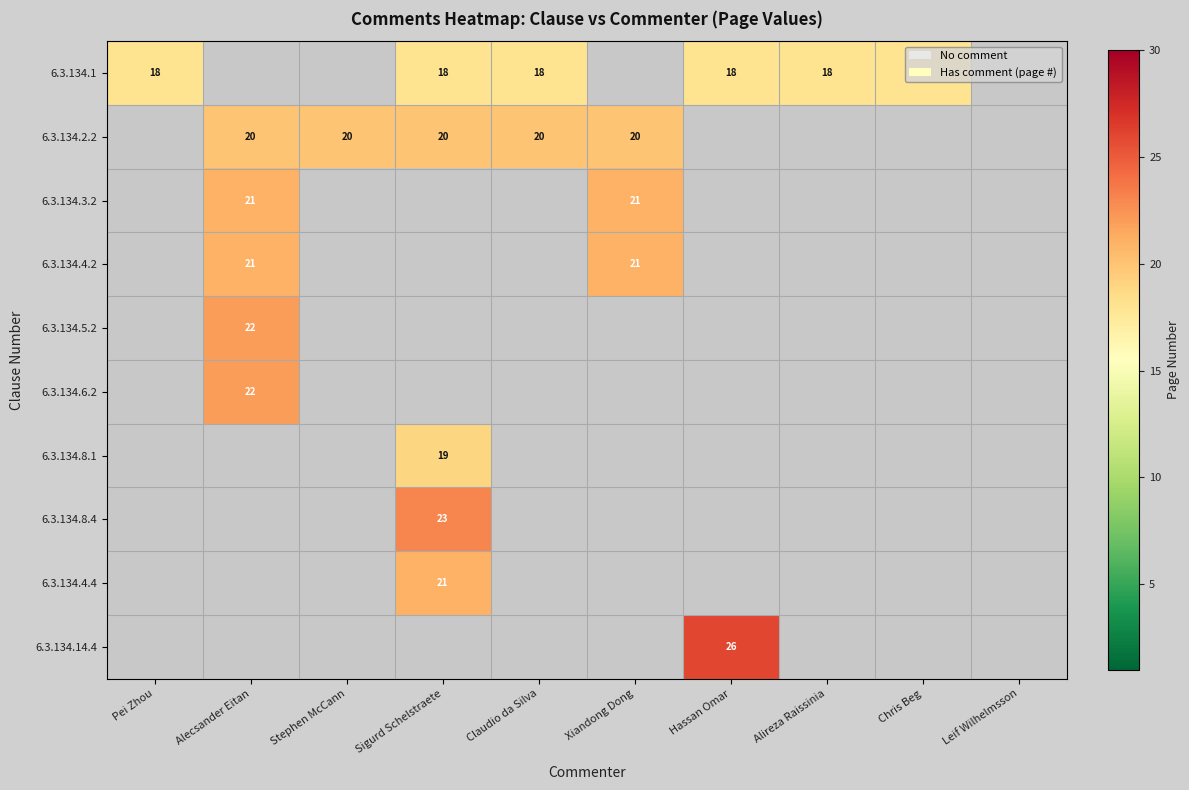

Which has a higher value, Claudio da Silva or Sigurd Schelstraete?

Claudio da Silva